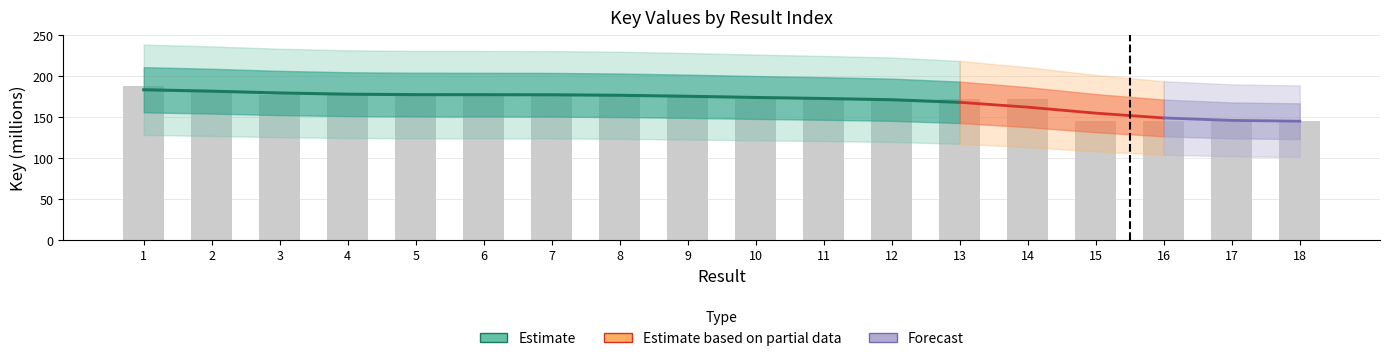

Reading left to right, extract all data points from this chart.

1=187.7	2=181.4	3=177.2	4=177.2	5=177.2	6=177.6	7=178.1	8=178.1	9=176.7	10=172.5	11=172.5	12=172.5	13=172.4	14=172.5	15=145.0	16=145.0	17=145.0	18=145.0